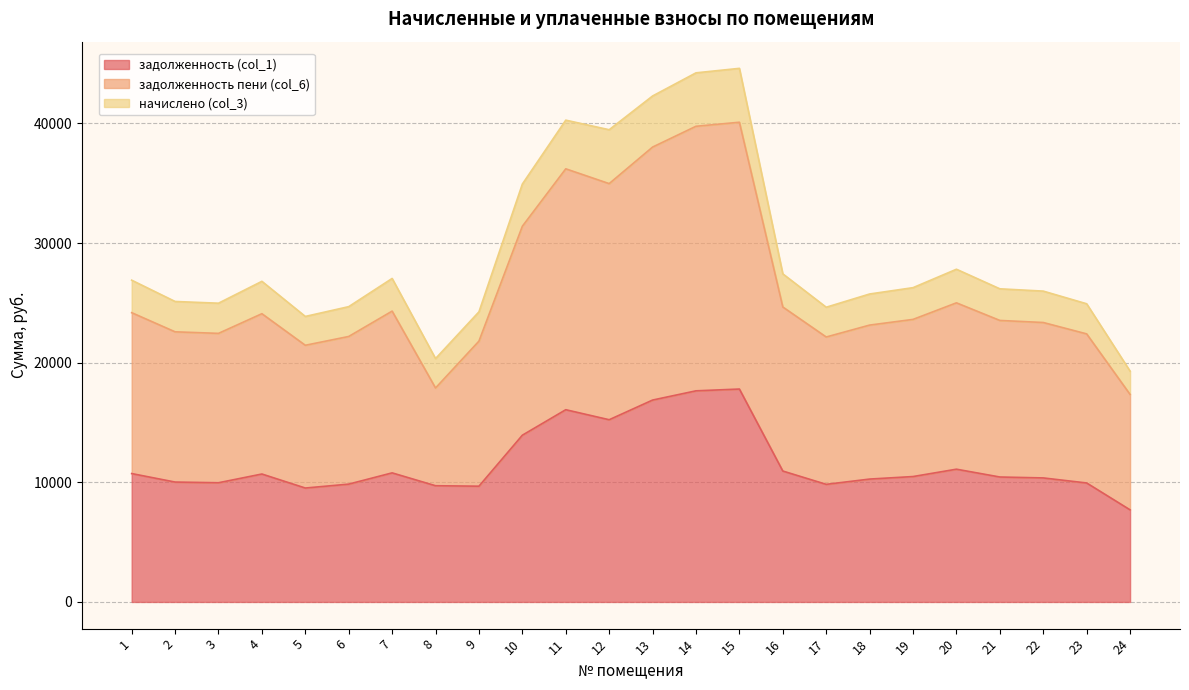

At which label does задолженность пени (col_6) first exceed 23619?

1